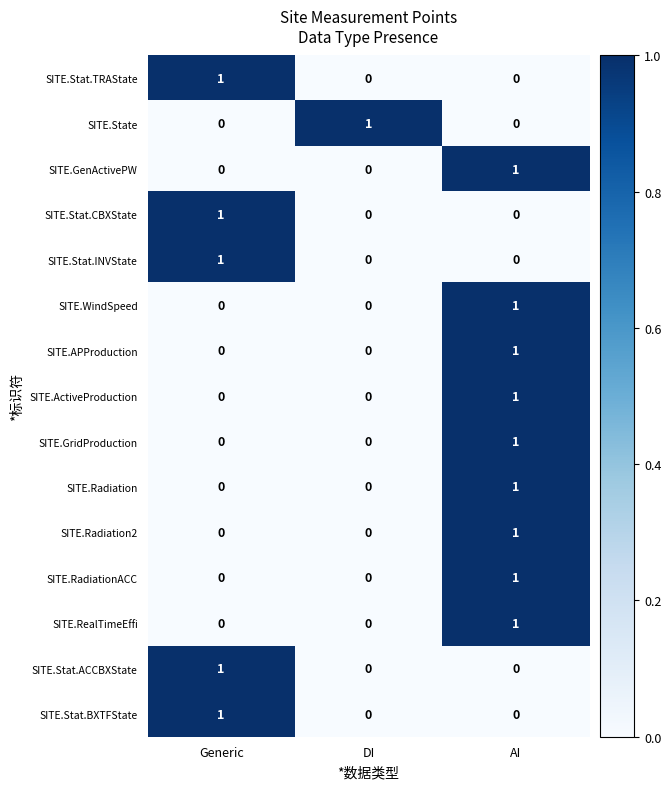

The SITE.APProduction series shows 0 at AI. True or false?

False